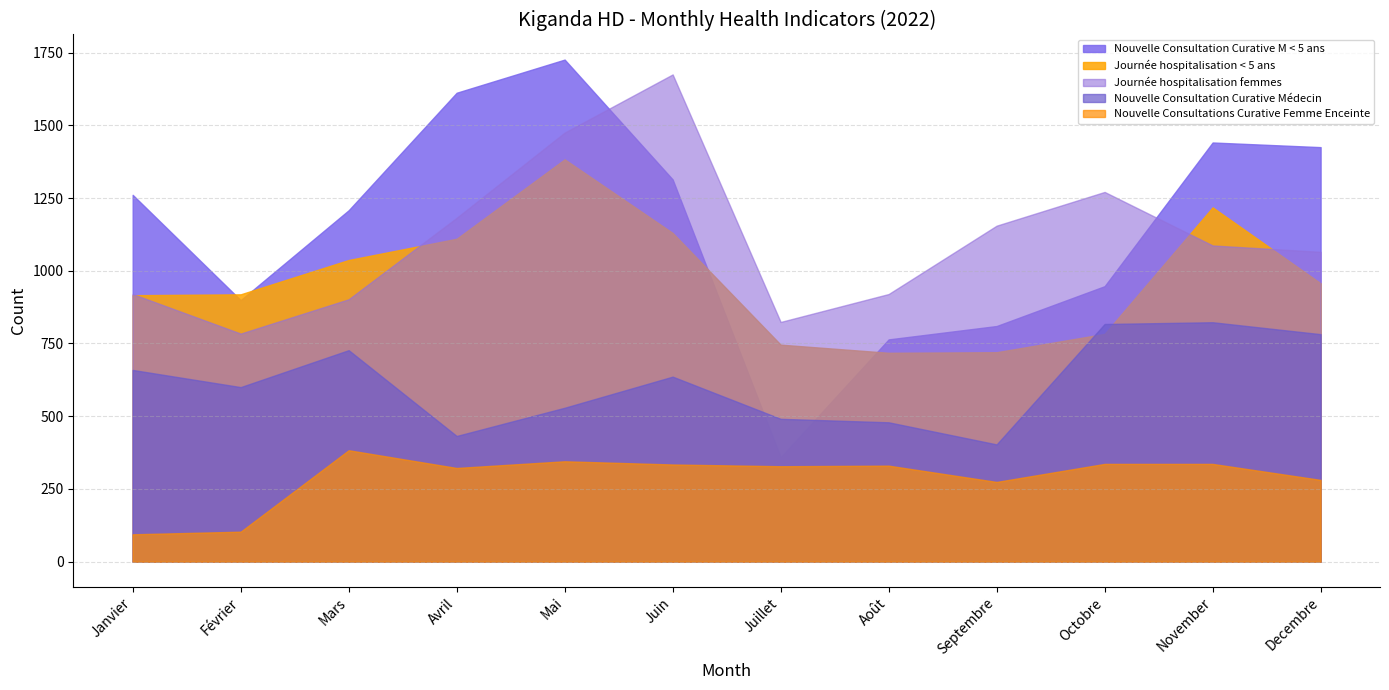

At which category is the sum across all series the highest?

Mai